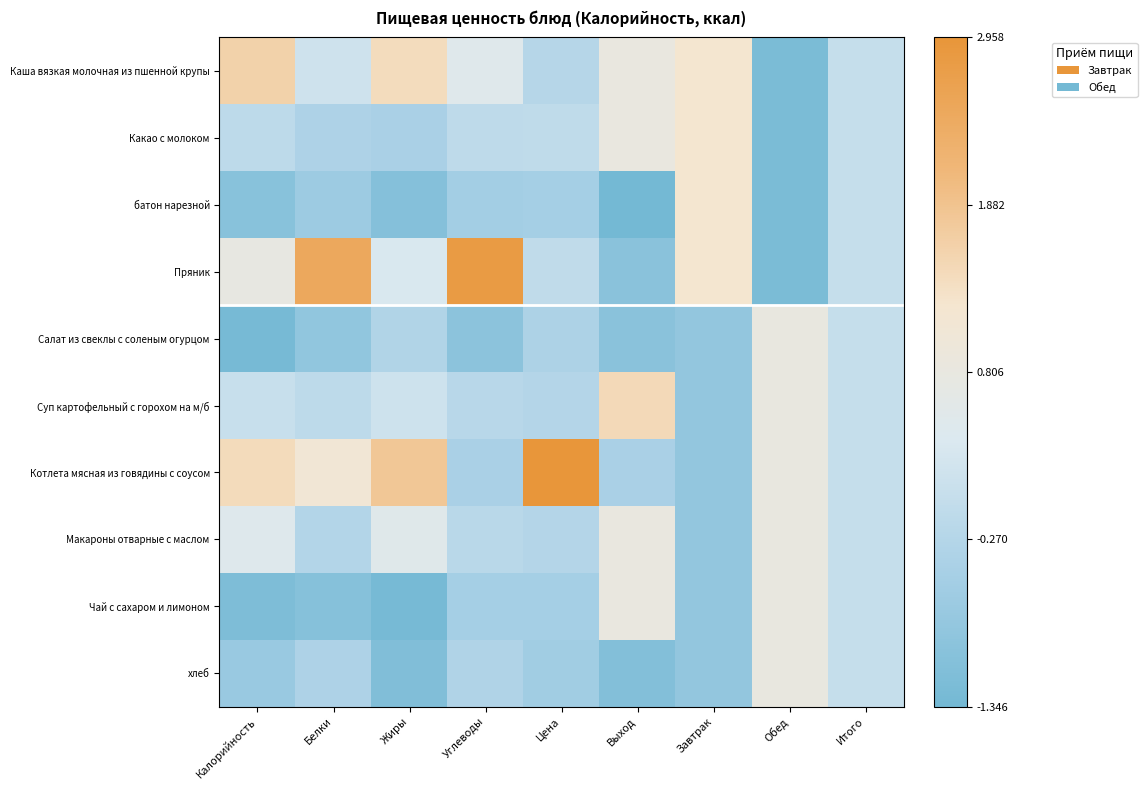

How many distinct data groups are displayed?

10